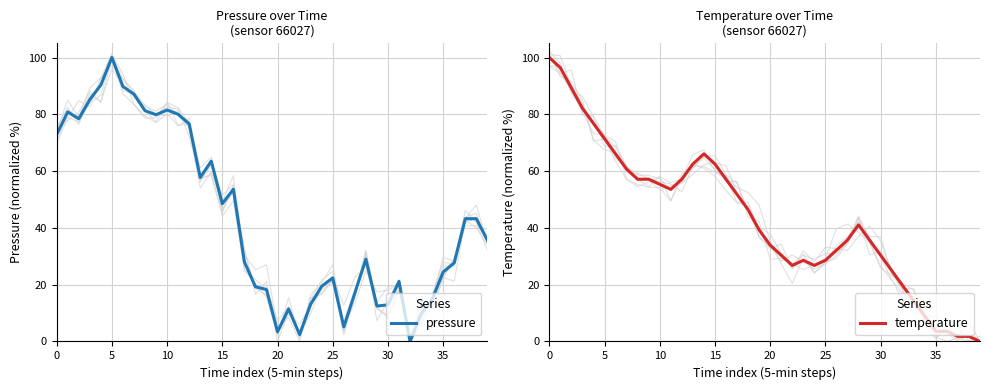

At how many categories does at least one series exceed 62?

16